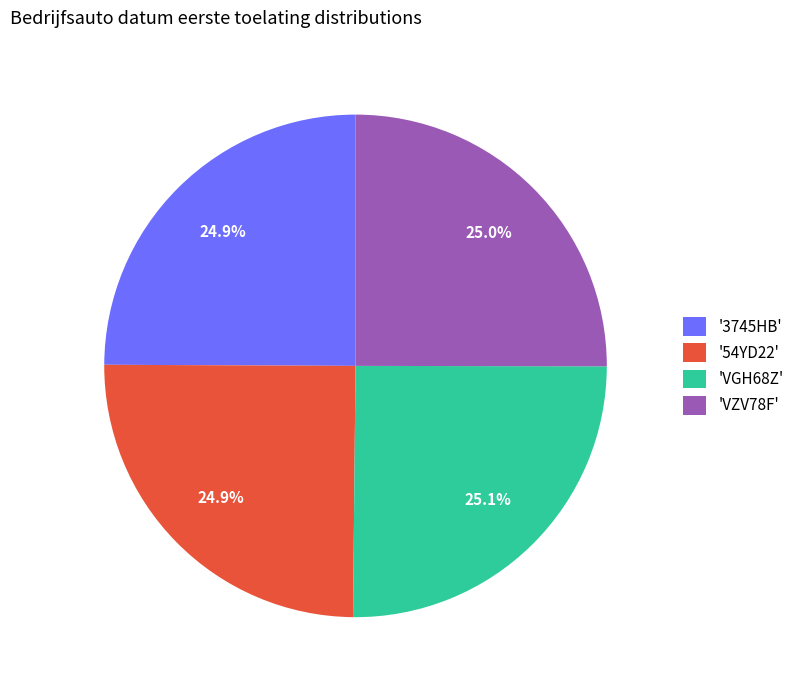

How many slices are in this pie chart?

4